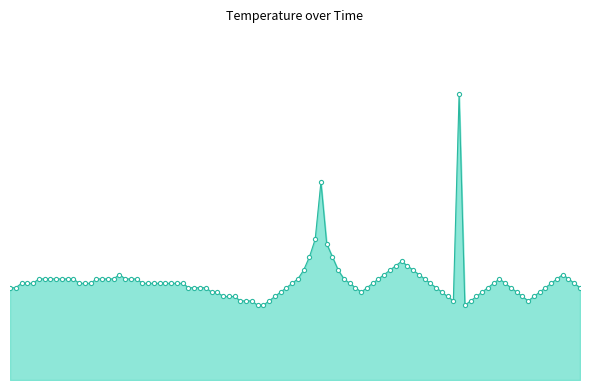

Is this an area chart (filled region under the line)?

Yes